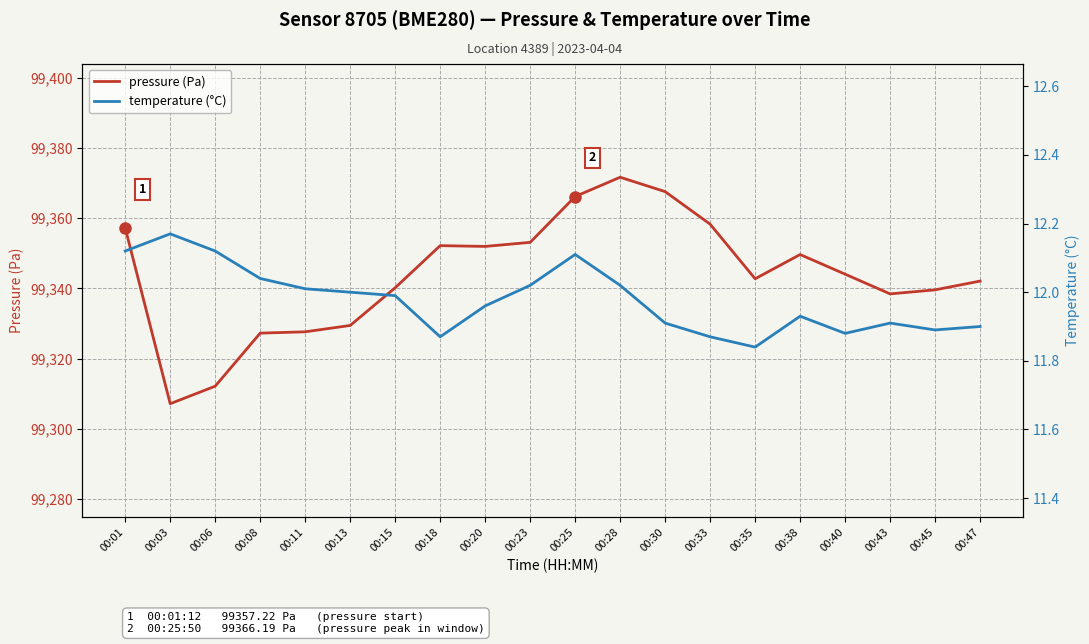

Reading right to left, what are all the values shown in this chart?

pressure (Pa): 99342.1	99339.6	99338.4	99344.1	99349.7	99342.8	99358.3	99367.6	99371.7	99366.2	99353.1	99352.0	99352.2	99340.2	99329.4	99327.6	99327.2	99312.1	99307.1	99357.2
temperature (°C): 11.9	11.9	11.9	11.9	11.9	11.8	11.9	11.9	12.0	12.1	12.0	12.0	11.9	12.0	12.0	12.0	12.0	12.1	12.2	12.1